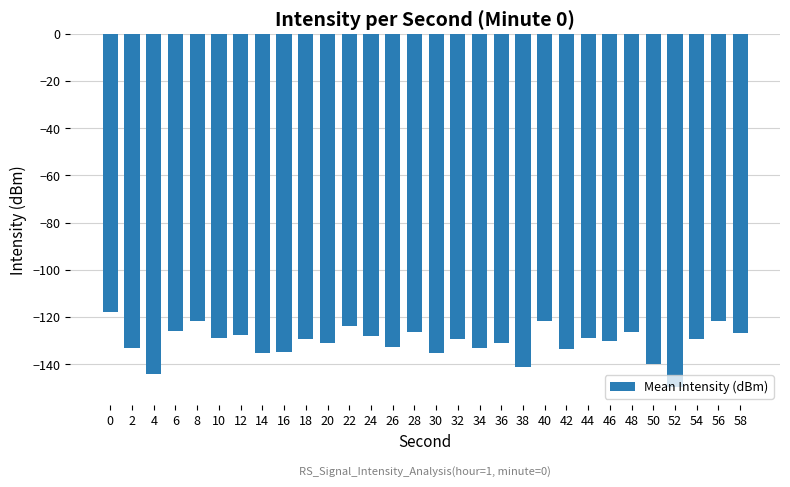

Which has a higher value, 58 or 4?

58